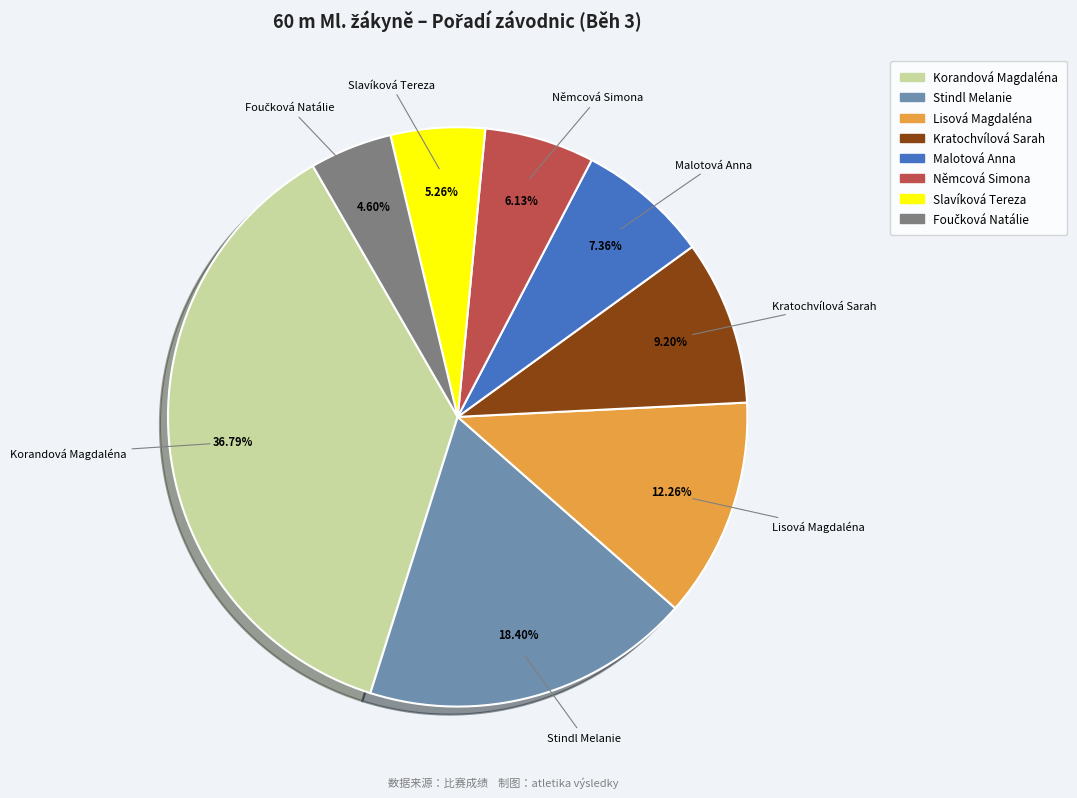

Count the number of slices in the pie.

8